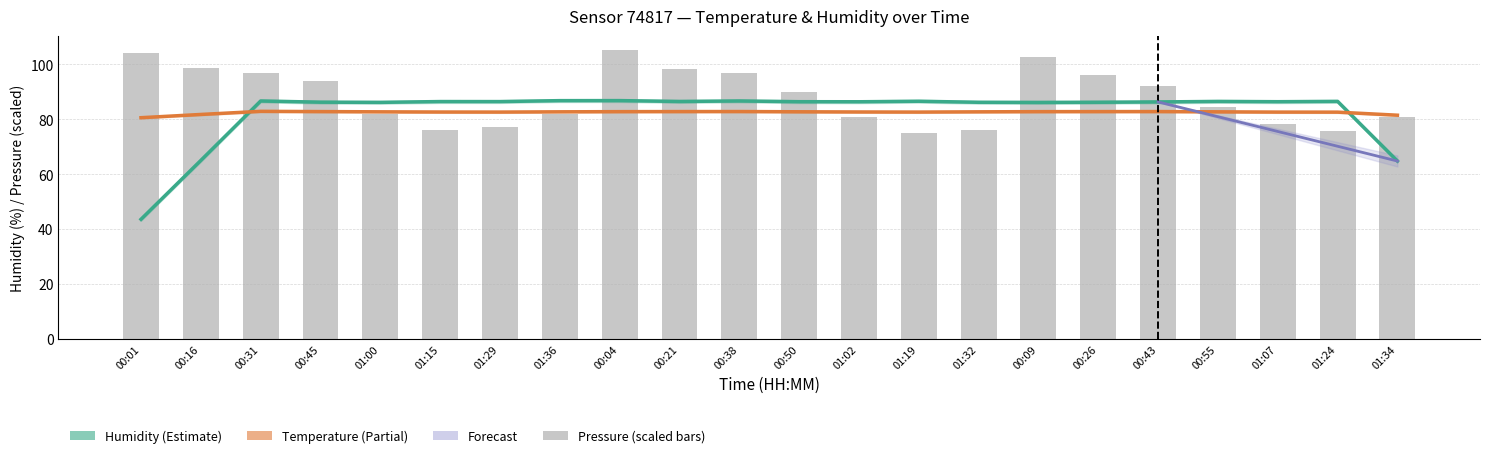

At how many categories does at least one series exceed 61?

22